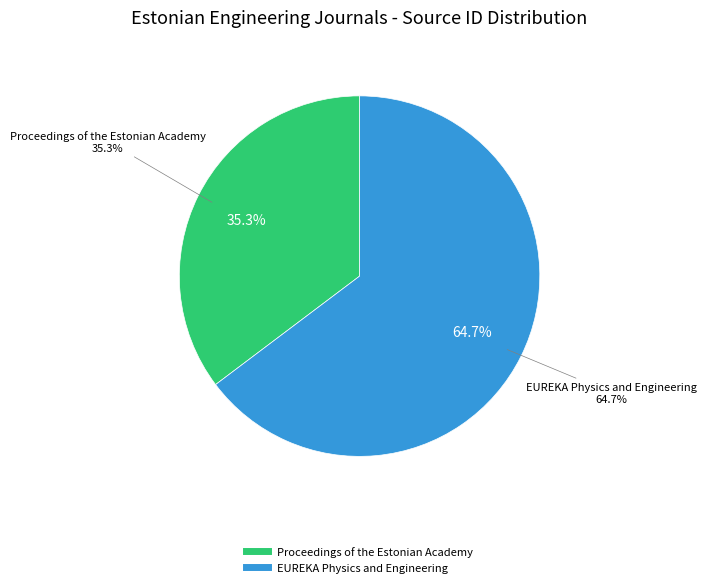

Is EUREKA Physics and Engineering the majority of the pie?

Yes